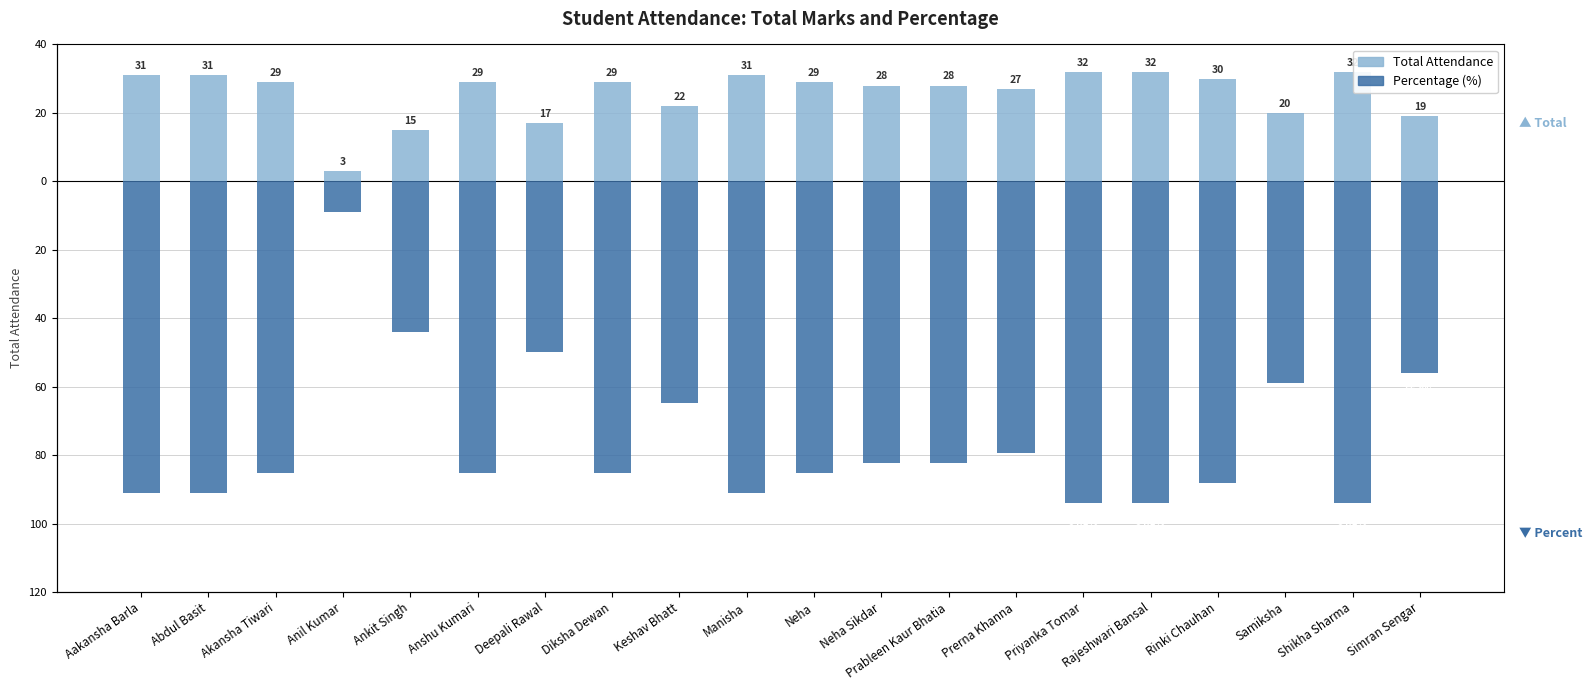

What is the lowest value of the Total Attendance series?

3.0